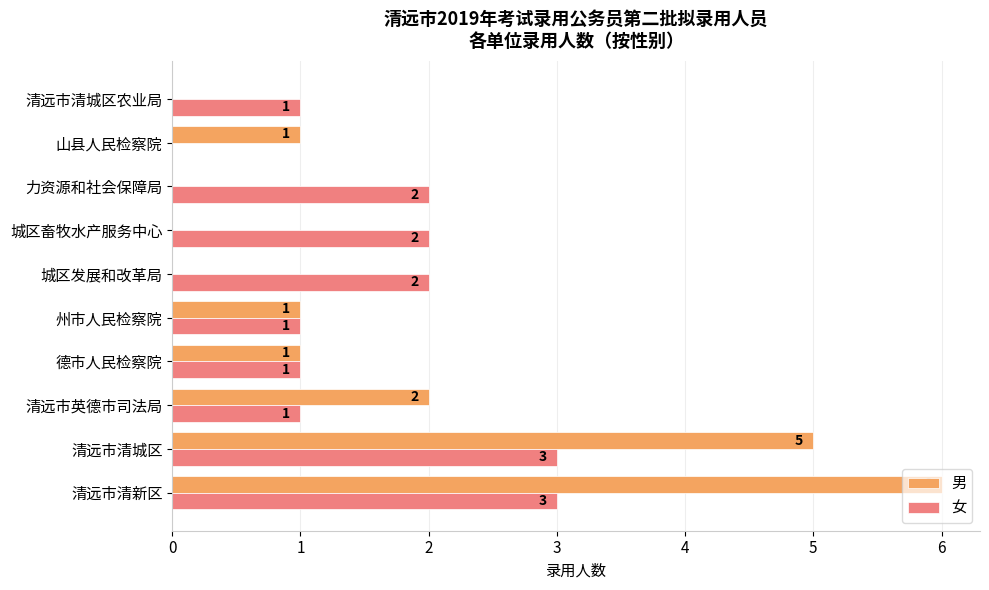

Which label corresponds to the largest value in the chart?

清远市清新区